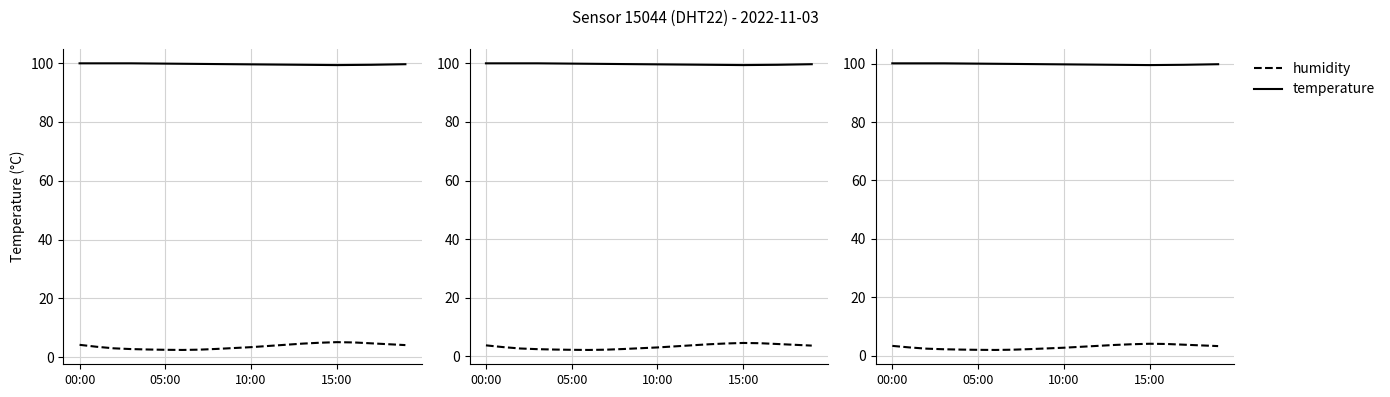

The value of temperature at 16 is 66.3. True or false?

False